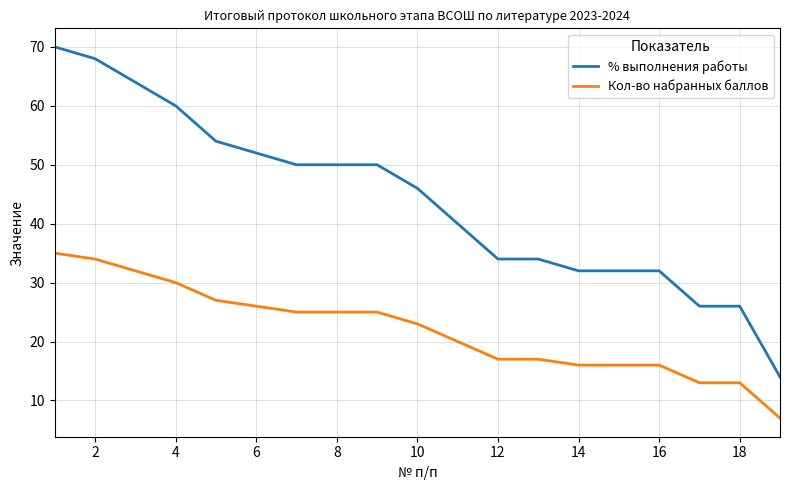

Rank the series by their average value, from lowest to highest.

Кол-во набранных баллов, % выполнения работы